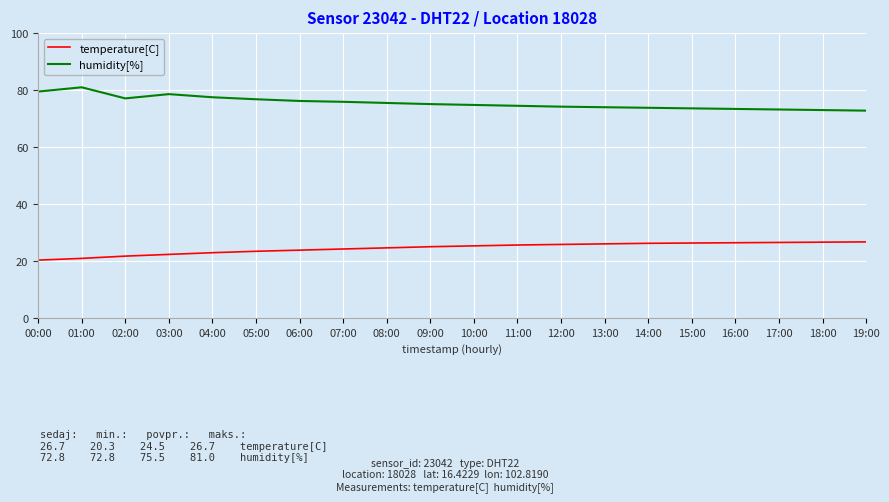

What is the spread (max minus min) of values at 01:00?

60.1